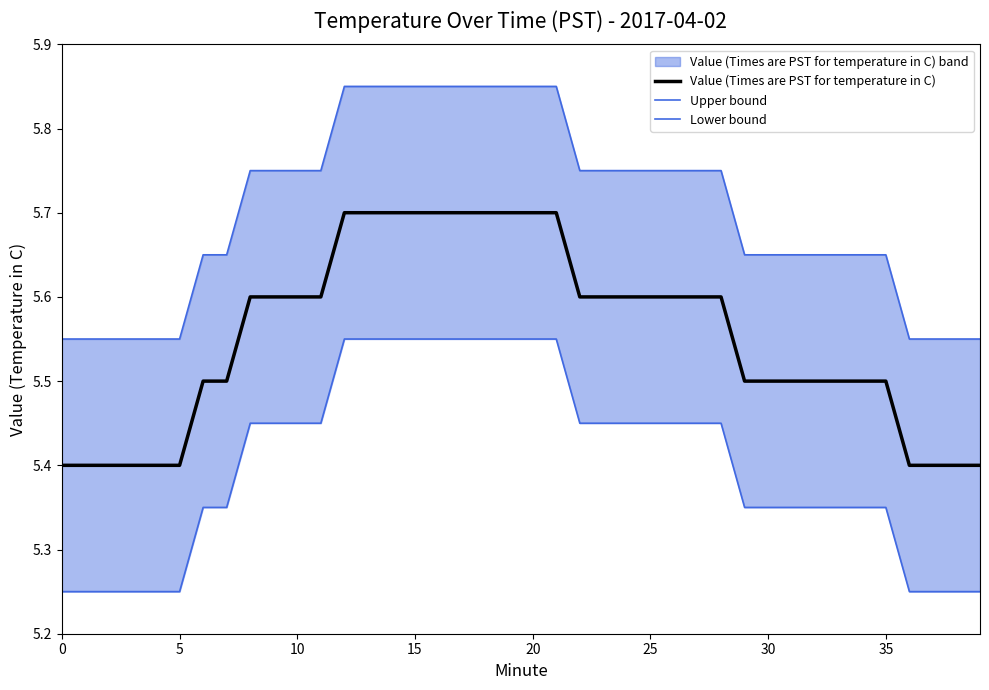

What is the difference between the second highest and second lowest values in the Value (Times are PST for temperature in C) series?

0.3